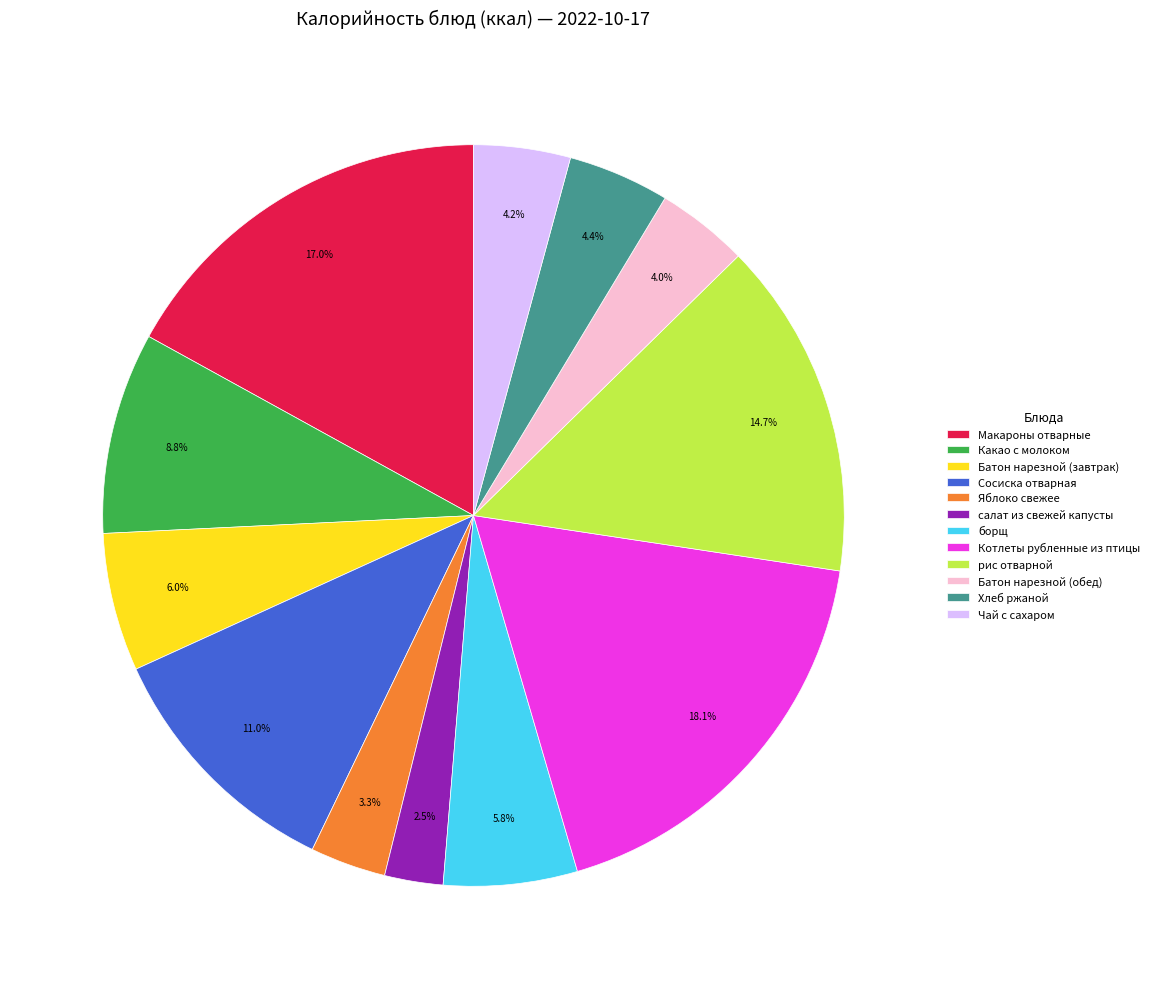

Is Какао с молоком the majority of the pie?

No